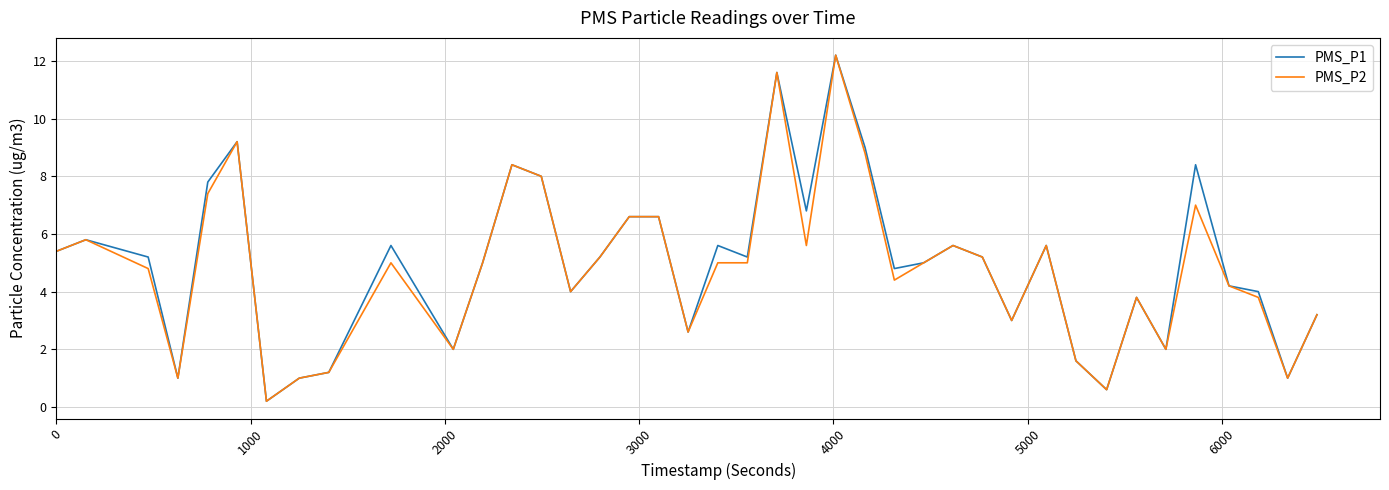

What is the highest value of the PMS_P2 series?

12.2